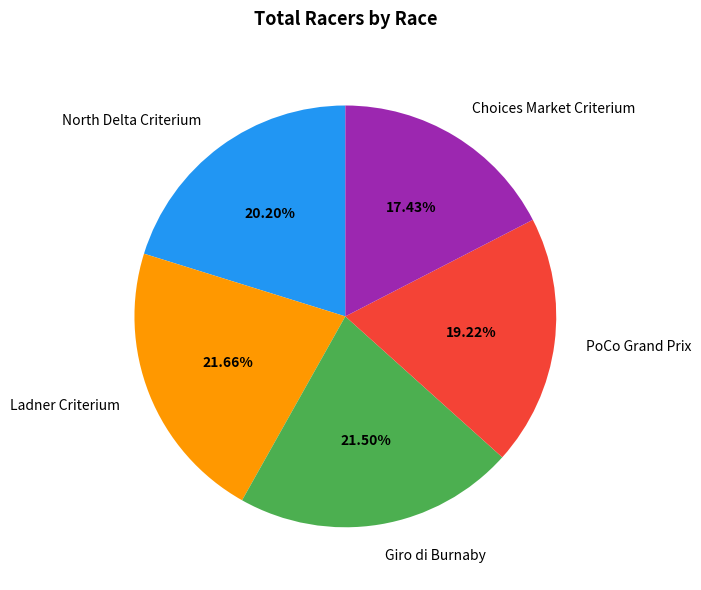

Does any single category account for the majority?

No